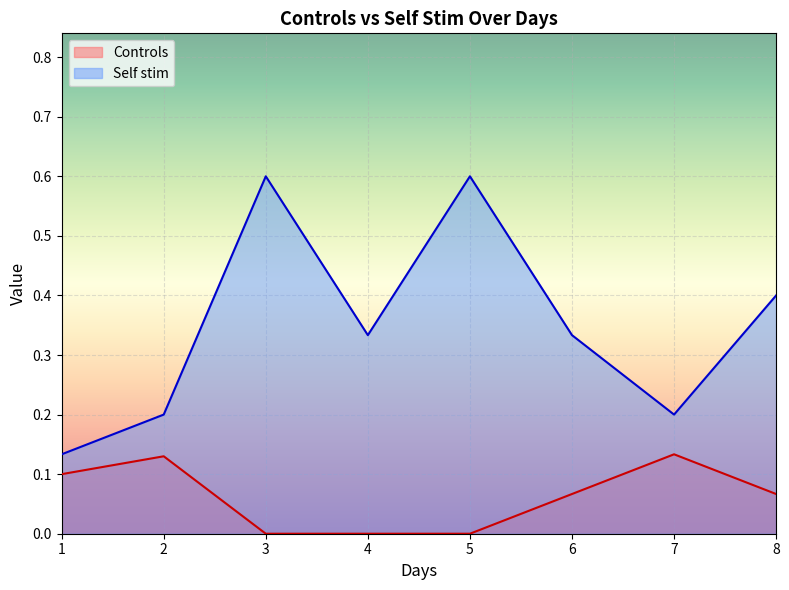

At how many categories does at least one series exceed 0?

8